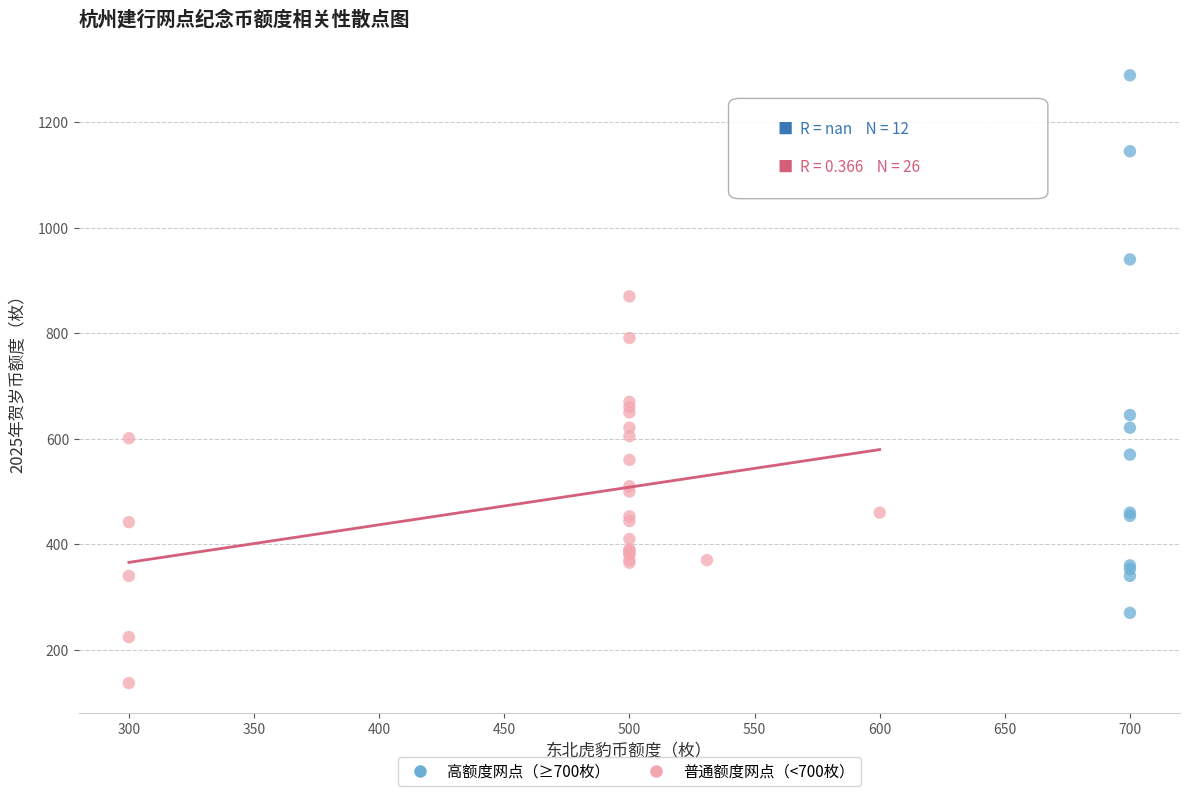

Which series reaches the maximum Y coordinate?

高额度网点（≥700枚）